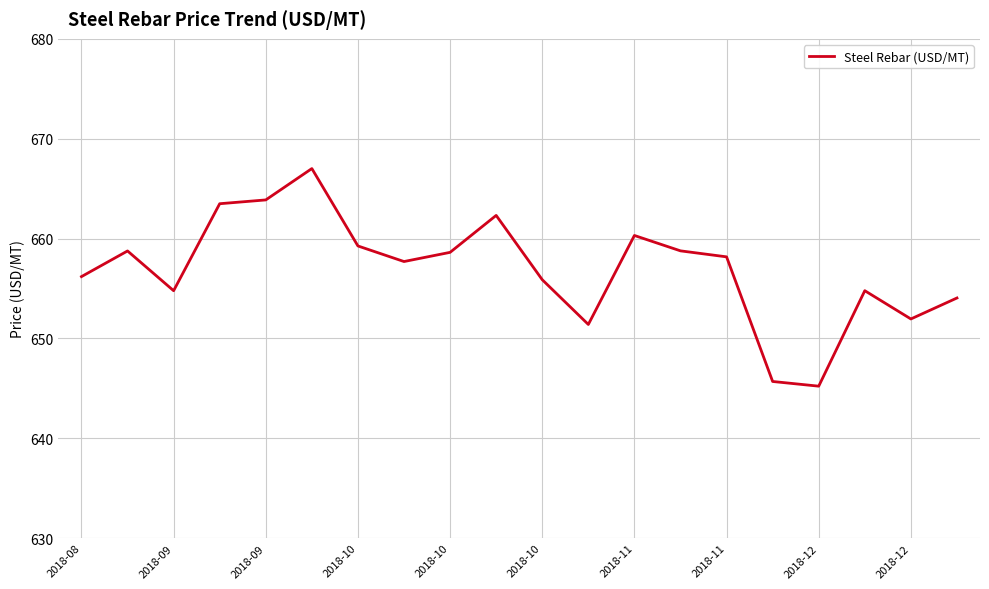

What is the difference between the maximum and minimum values?

21.8